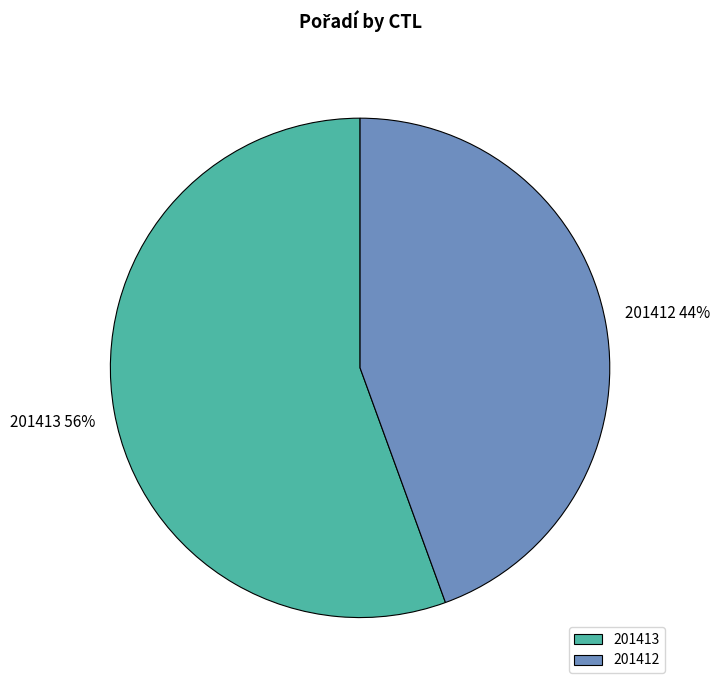

Which has a higher value, 201412 or 201413?

201413